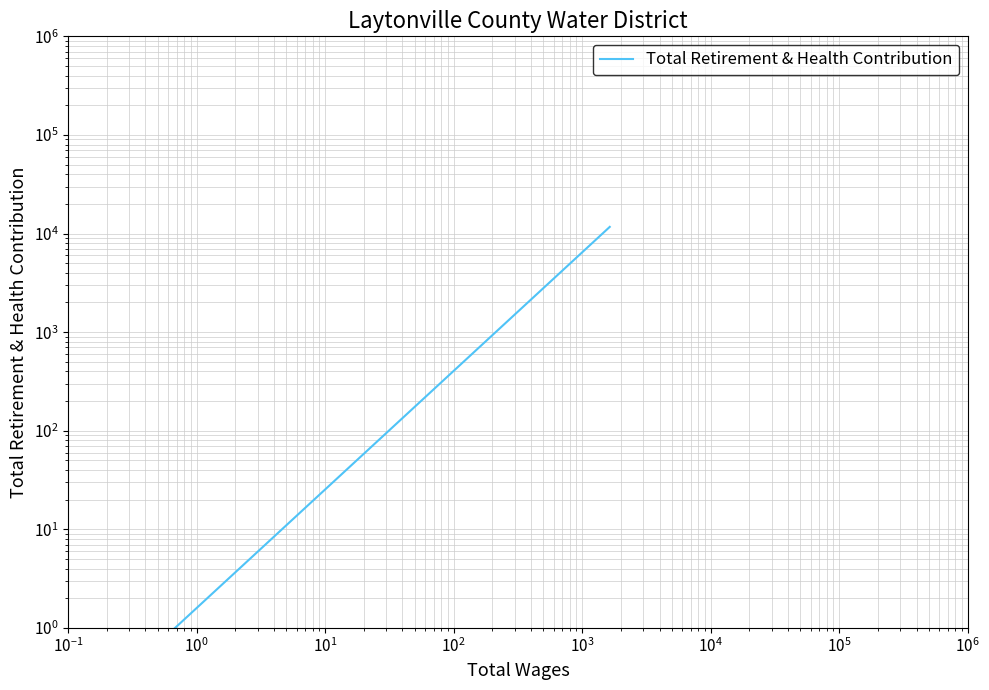

Reading left to right, what are all the values shown in this chart?

0.1	0.1	0.1	0.1	11686.0